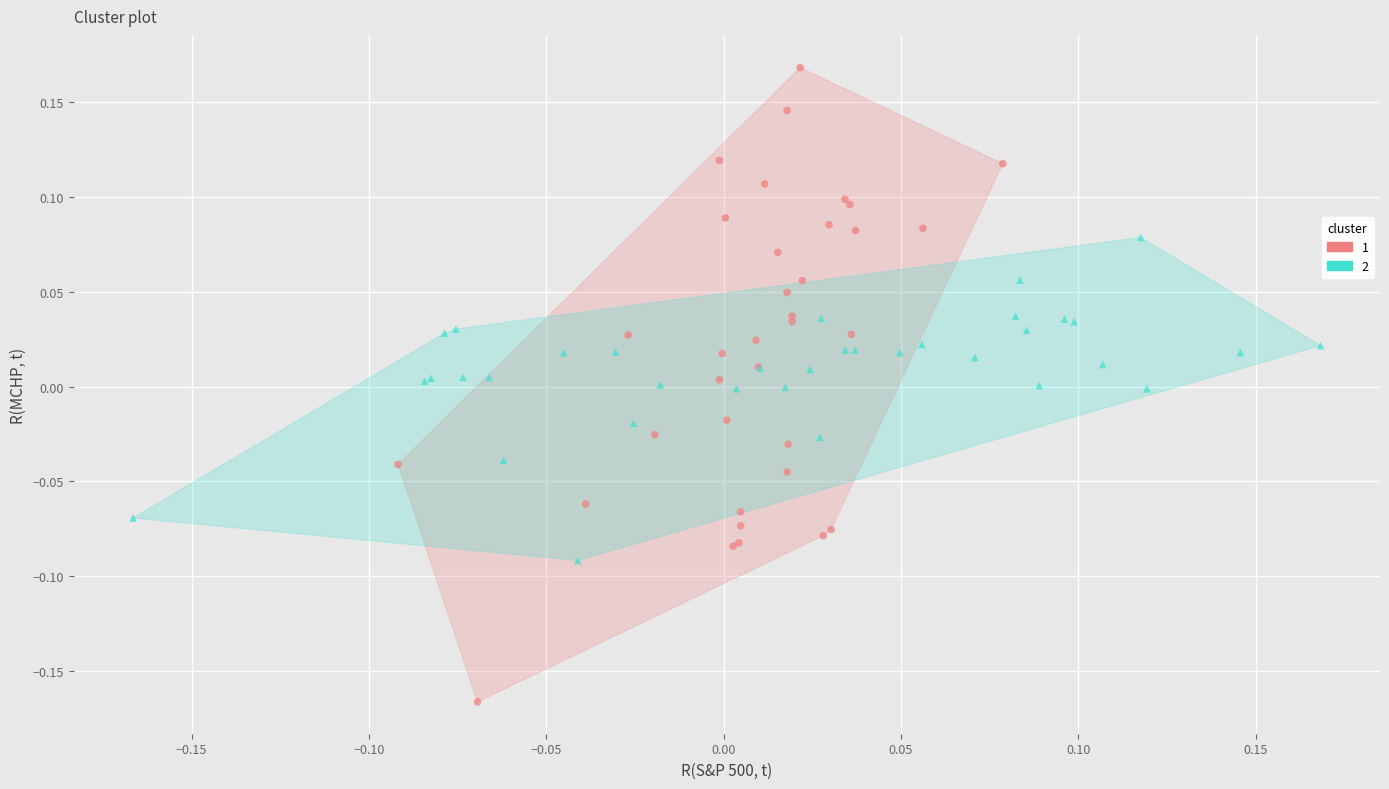

Which series has the largest Y range (max minus min)?

1